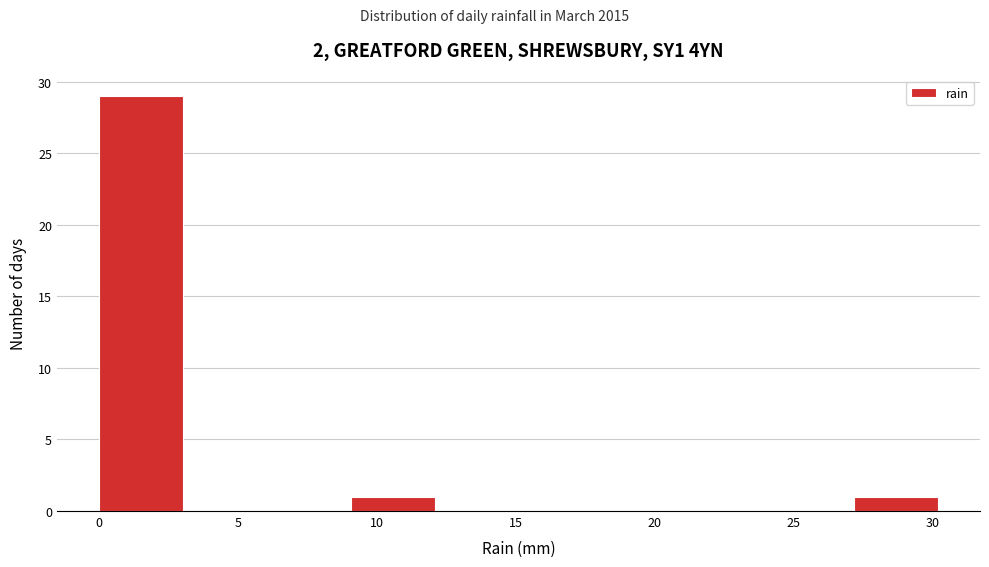

Which range on the x-axis has the tallest bar?

0 to 3